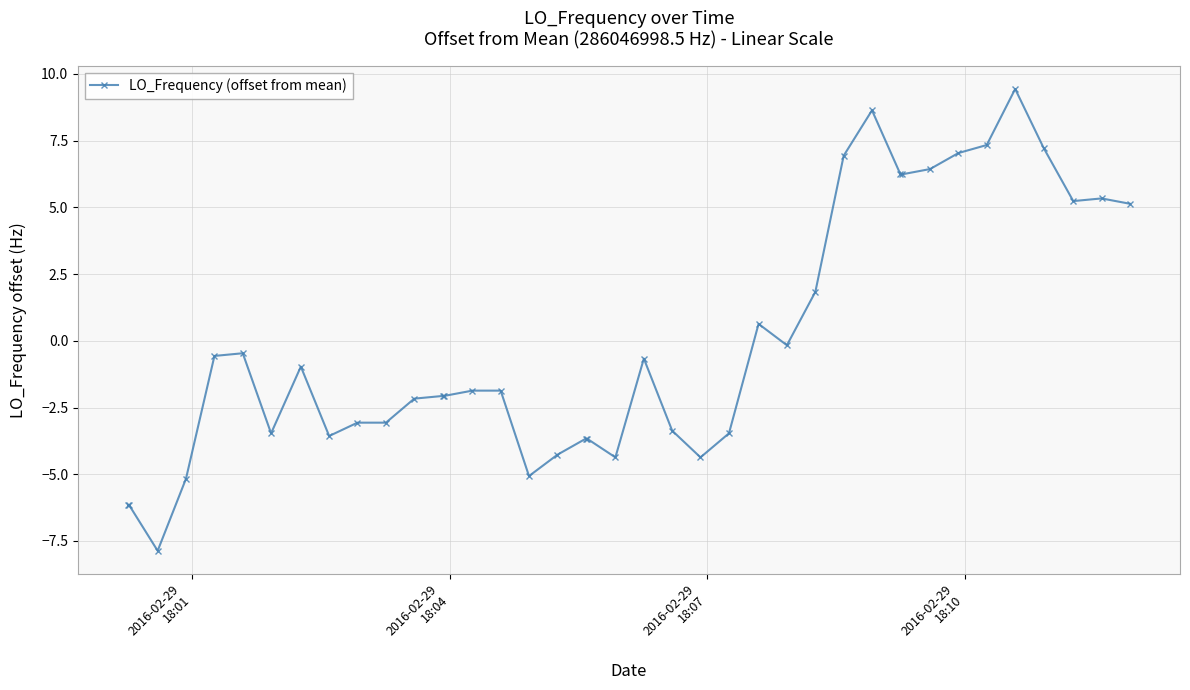

Does the chart have visible grid lines?

Yes